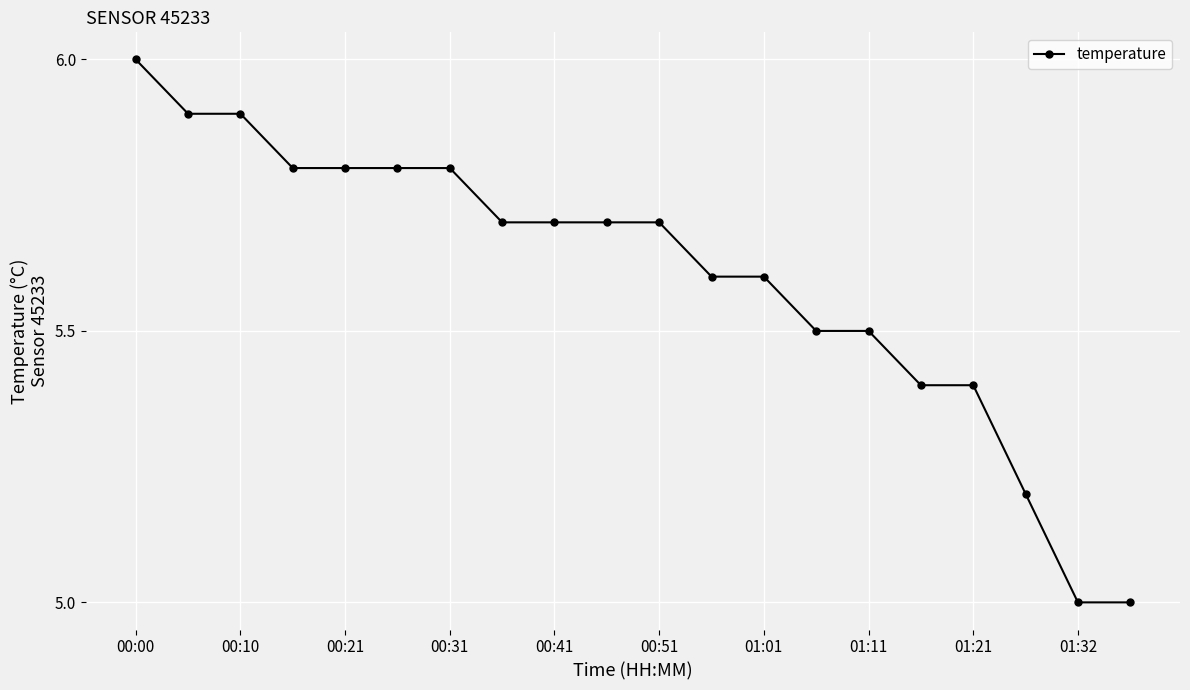

What is the difference between the second highest and minimum values?

0.9